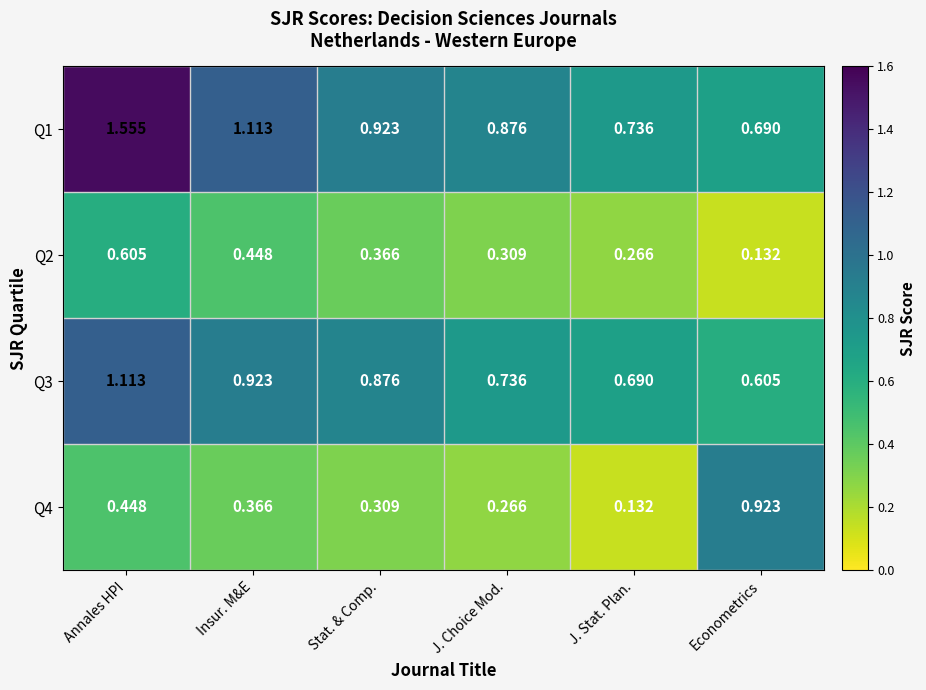

Is the value of Q1 at J. Choice Mod. greater than the value of Q2 at Econometrics?

Yes